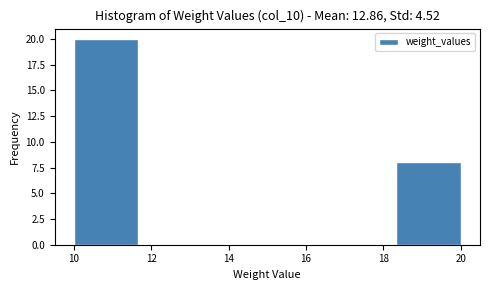

Over which range of the x-axis is the bar tallest?

10.0 to 11.6